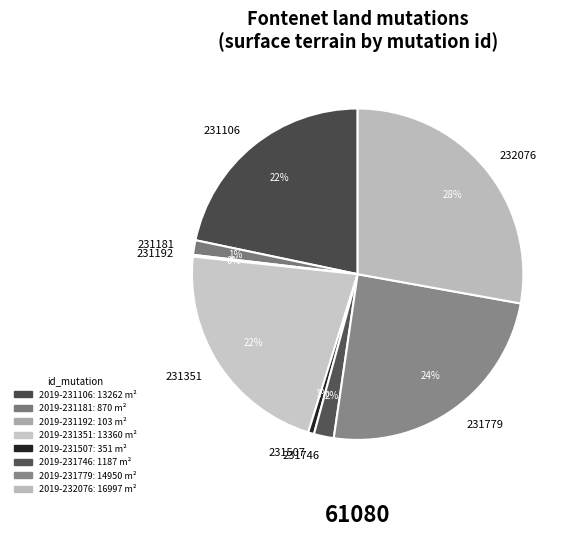

To the nearest percent, what is the average slice percentage?

12%